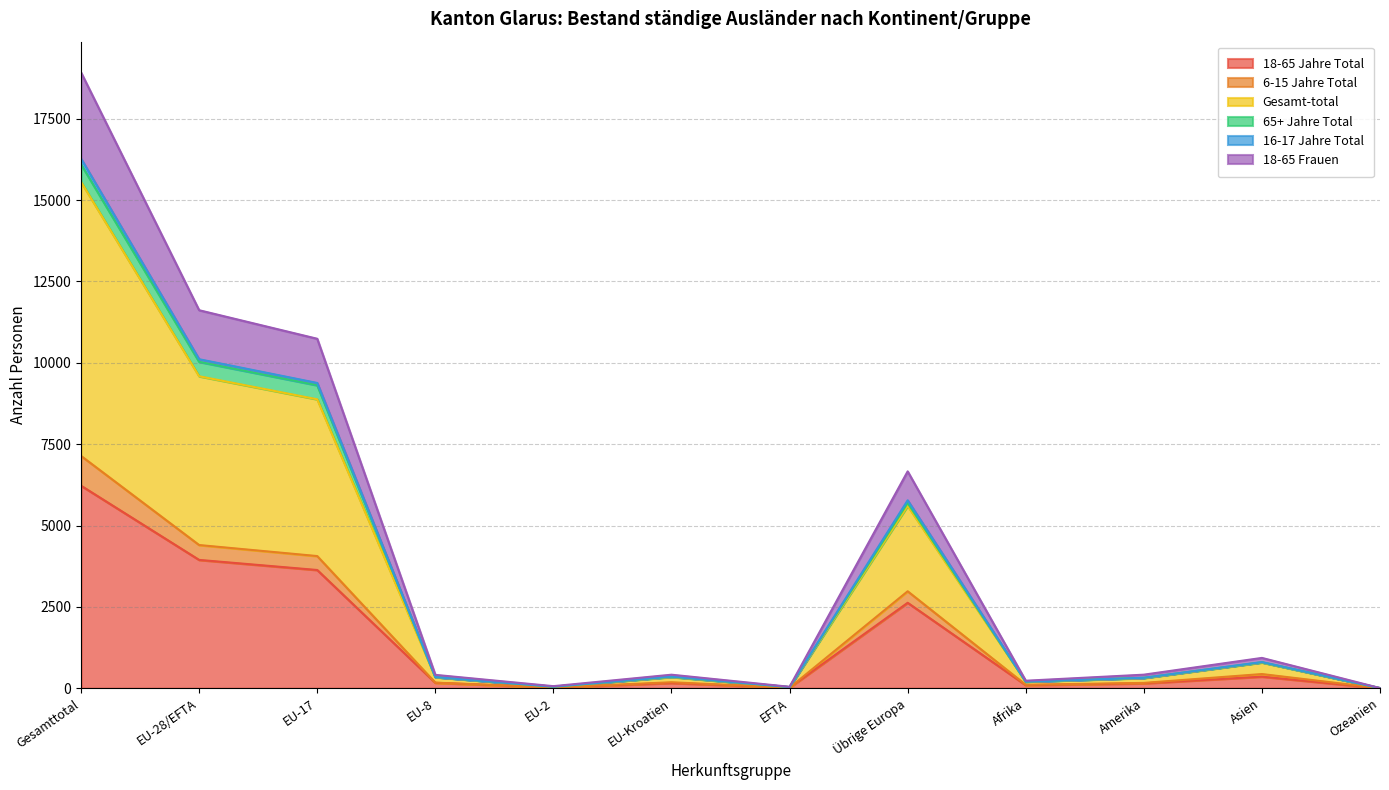

At which label does 6-15 Jahre Total reach its minimum?

Ozeanien